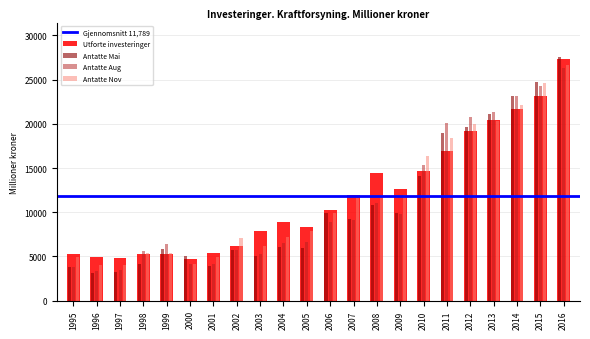

True or false: Antatte Aug has a value of 1683 at 1999.

False